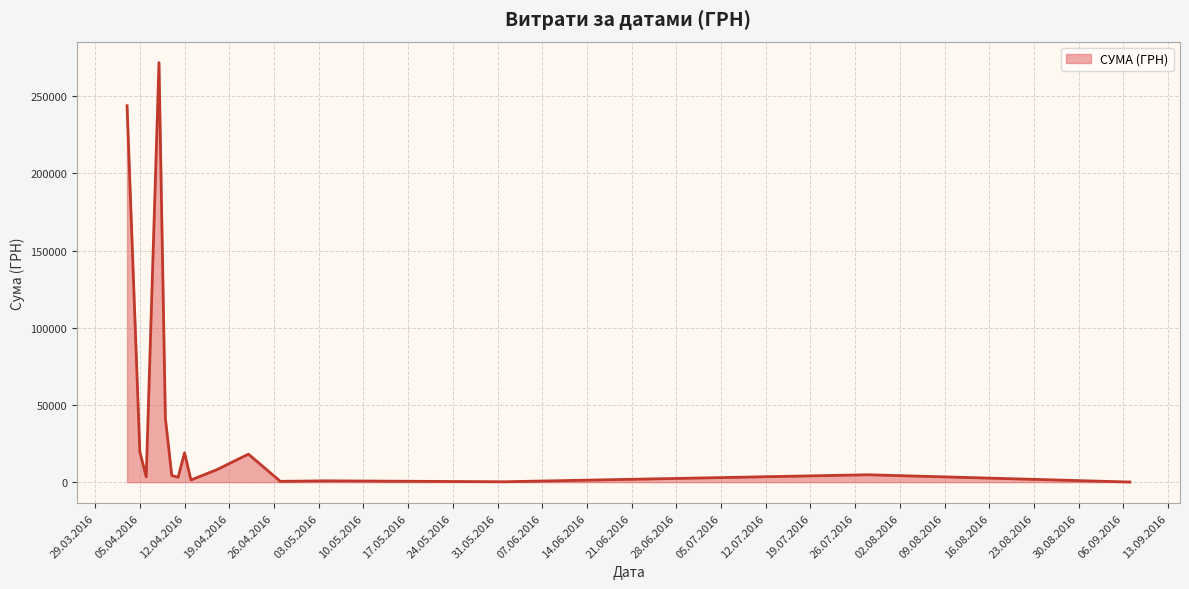

What is the label of the 5th point from the left?

27.04.2016